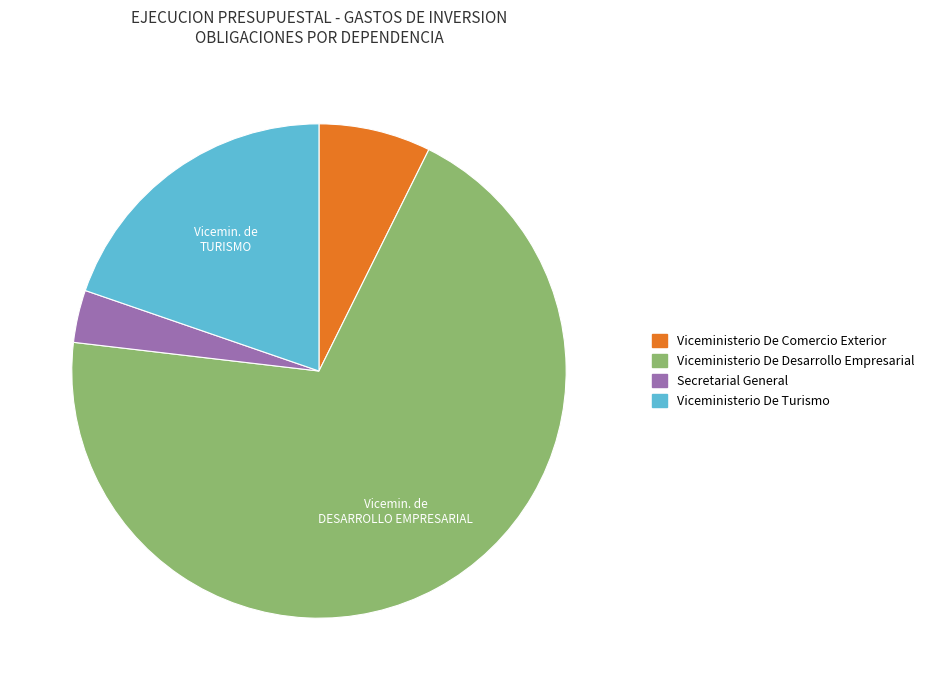

Is there any slice that represents more than half of the pie?

Yes